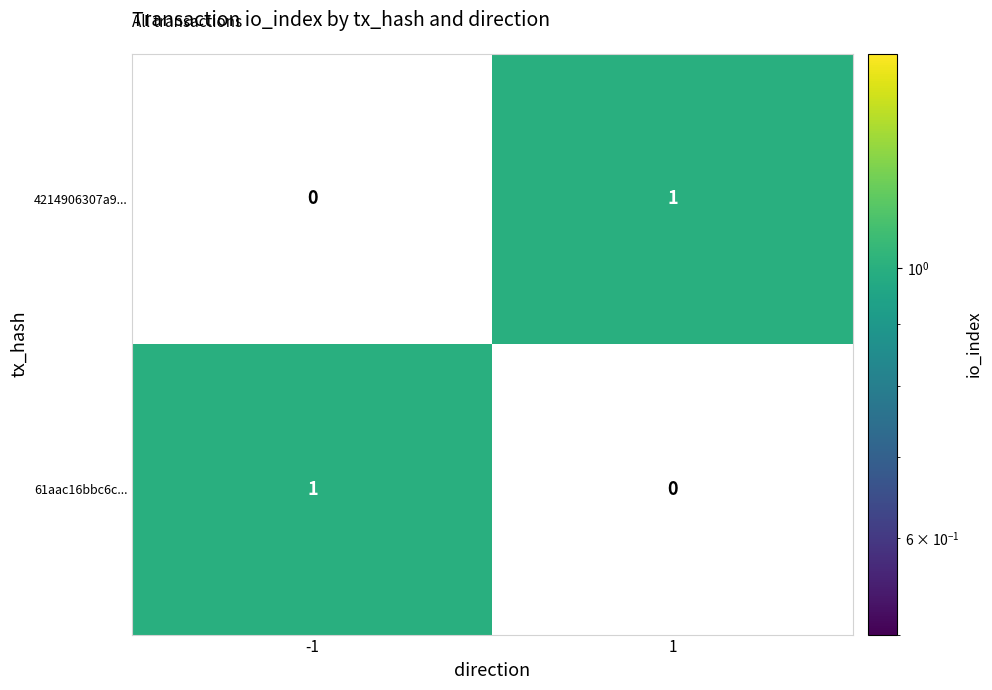

List the labels in order of 61aac16bbc6c... value, smallest first.

1, -1